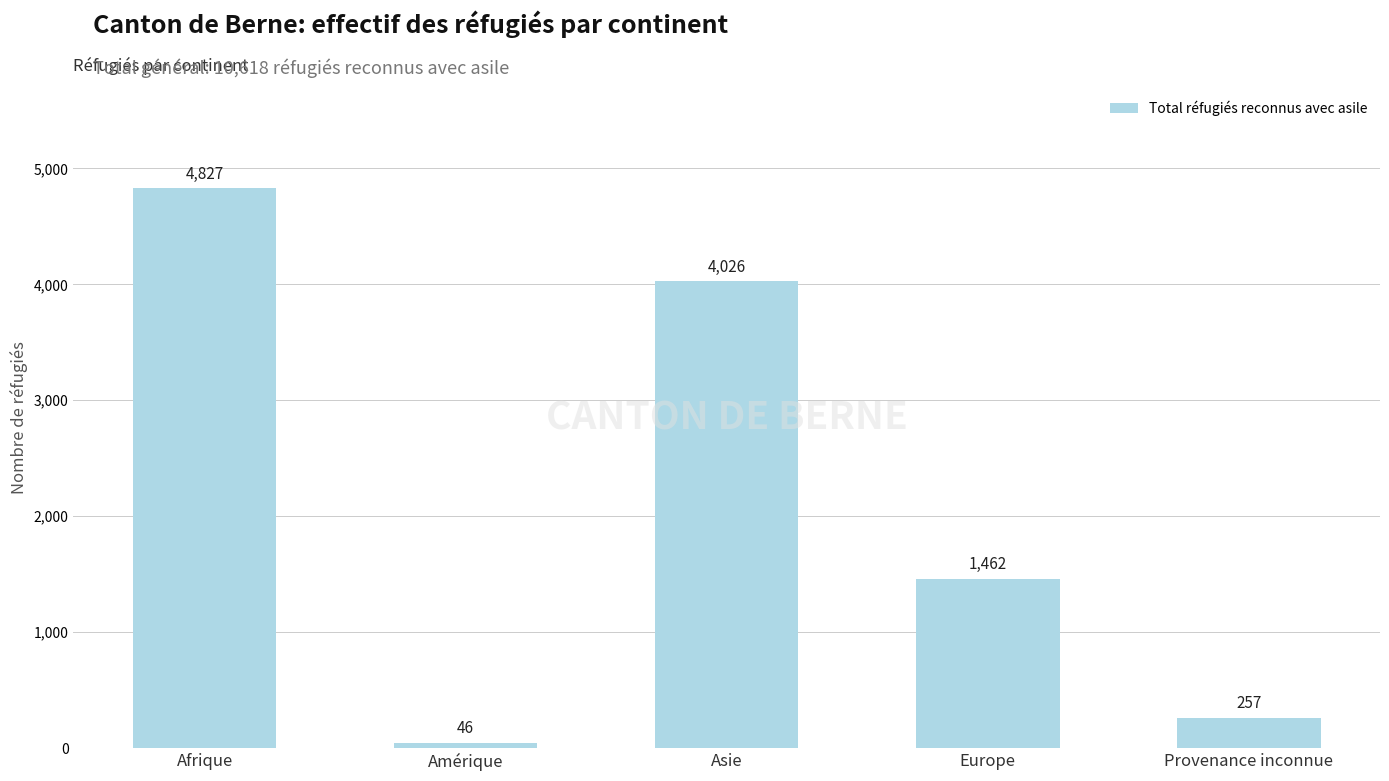

What is the difference between the maximum and minimum values?

4781